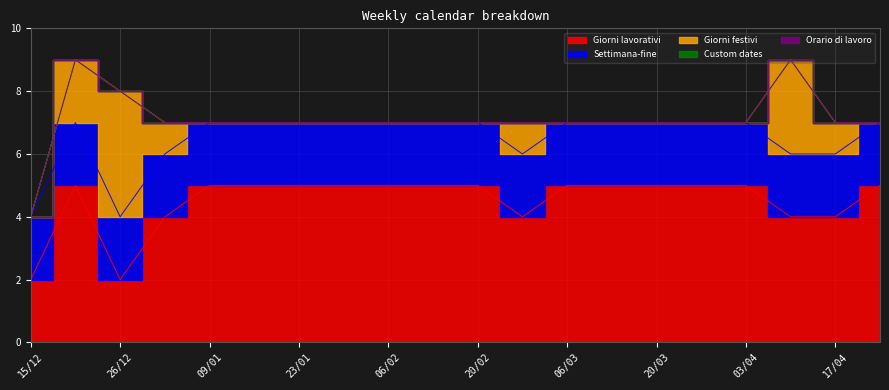

List the series in order of their peak value, lowest first.

Custom dates, Orario di lavoro, Settimana-fine, Giorni festivi, Giorni lavorativi